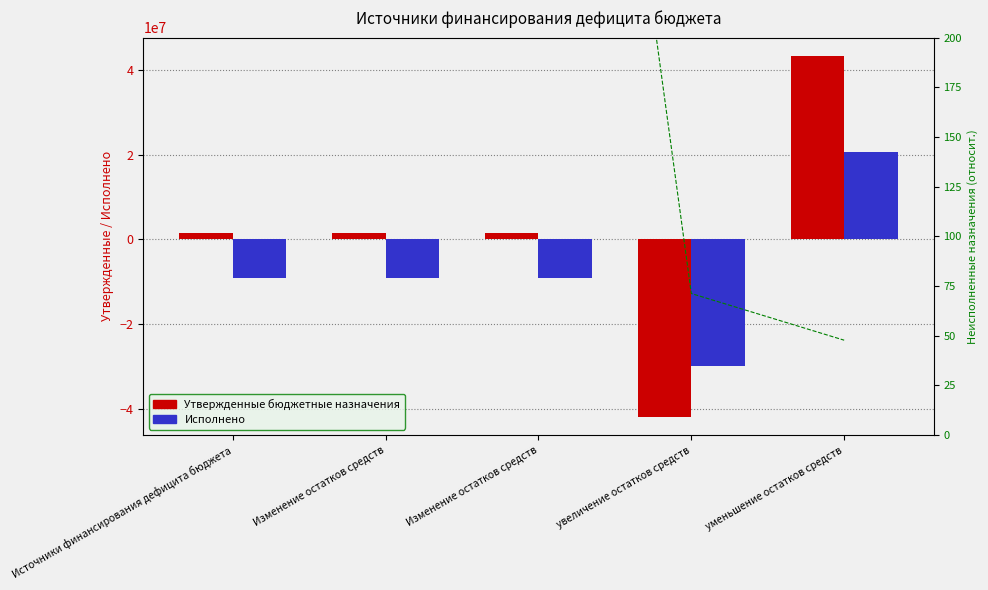

What is the average value of the Исполнено series?

-7314458.4